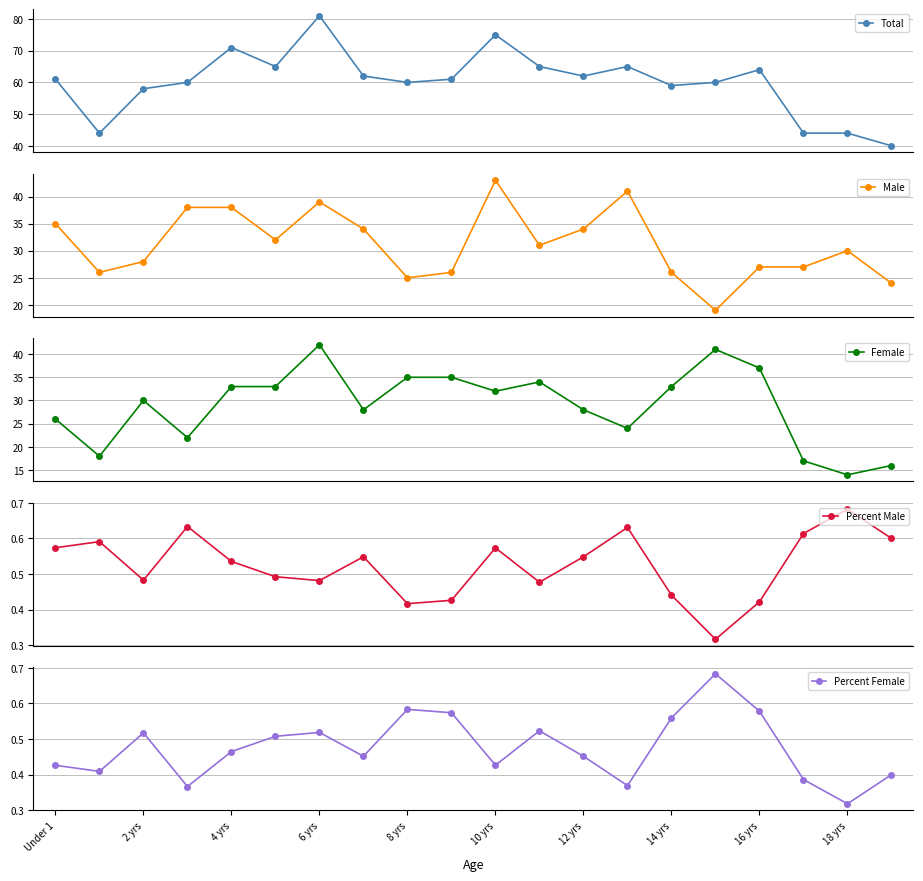

Reading left to right, transcribe all the data shown in this chart.

Total: 61.0	44.0	58.0	60.0	71.0	65.0	81.0	62.0	60.0	61.0	75.0	65.0	62.0	65.0	59.0	60.0	64.0	44.0	44.0	40.0
Male: 35.0	26.0	28.0	38.0	38.0	32.0	39.0	34.0	25.0	26.0	43.0	31.0	34.0	41.0	26.0	19.0	27.0	27.0	30.0	24.0
Female: 26.0	18.0	30.0	22.0	33.0	33.0	42.0	28.0	35.0	35.0	32.0	34.0	28.0	24.0	33.0	41.0	37.0	17.0	14.0	16.0
Percent Male: 0.6	0.6	0.5	0.6	0.5	0.5	0.5	0.5	0.4	0.4	0.6	0.5	0.5	0.6	0.4	0.3	0.4	0.6	0.7	0.6
Percent Female: 0.4	0.4	0.5	0.4	0.5	0.5	0.5	0.5	0.6	0.6	0.4	0.5	0.5	0.4	0.6	0.7	0.6	0.4	0.3	0.4